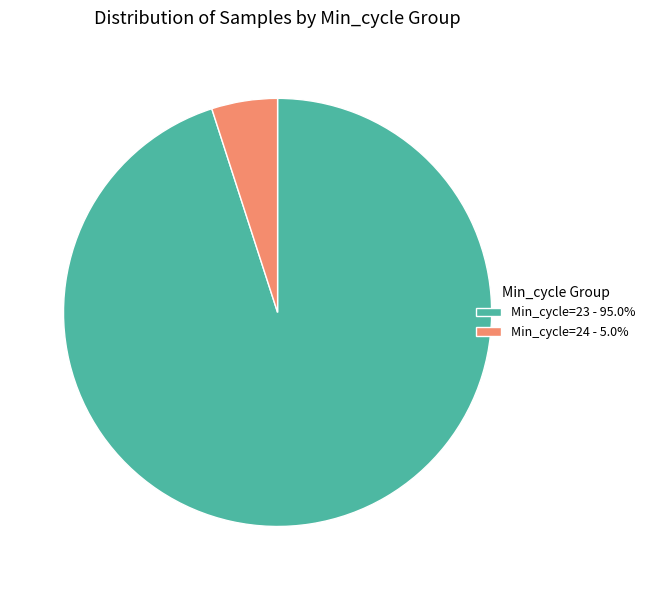

What is the ratio of the value at Min_cycle=23 - 95.0% to the value at Min_cycle=24 - 5.0%?

19.1